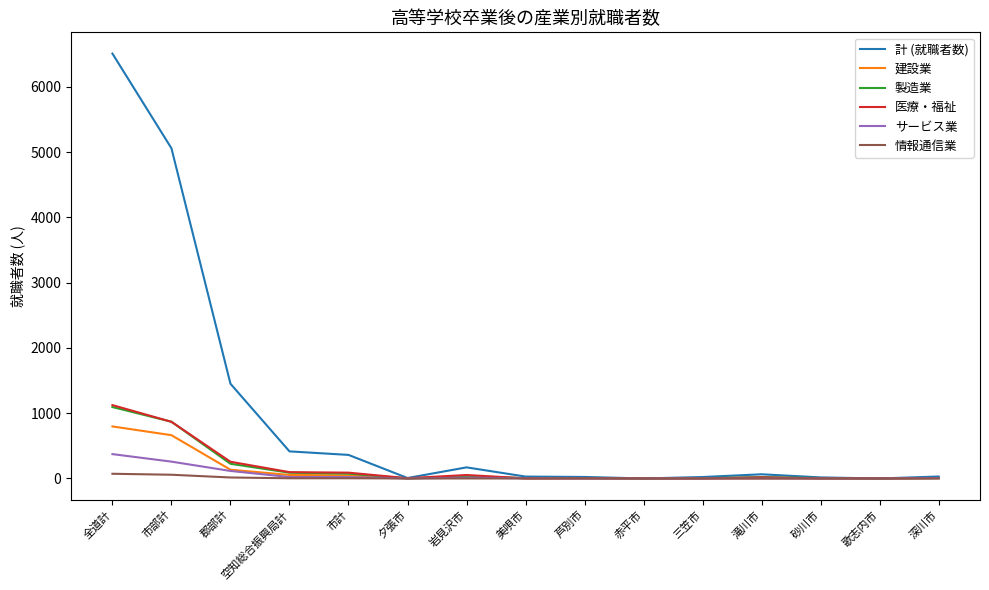

Is the value of 計 (就職者数) at 市部計 greater than the value of 建設業 at 三笠市?

Yes